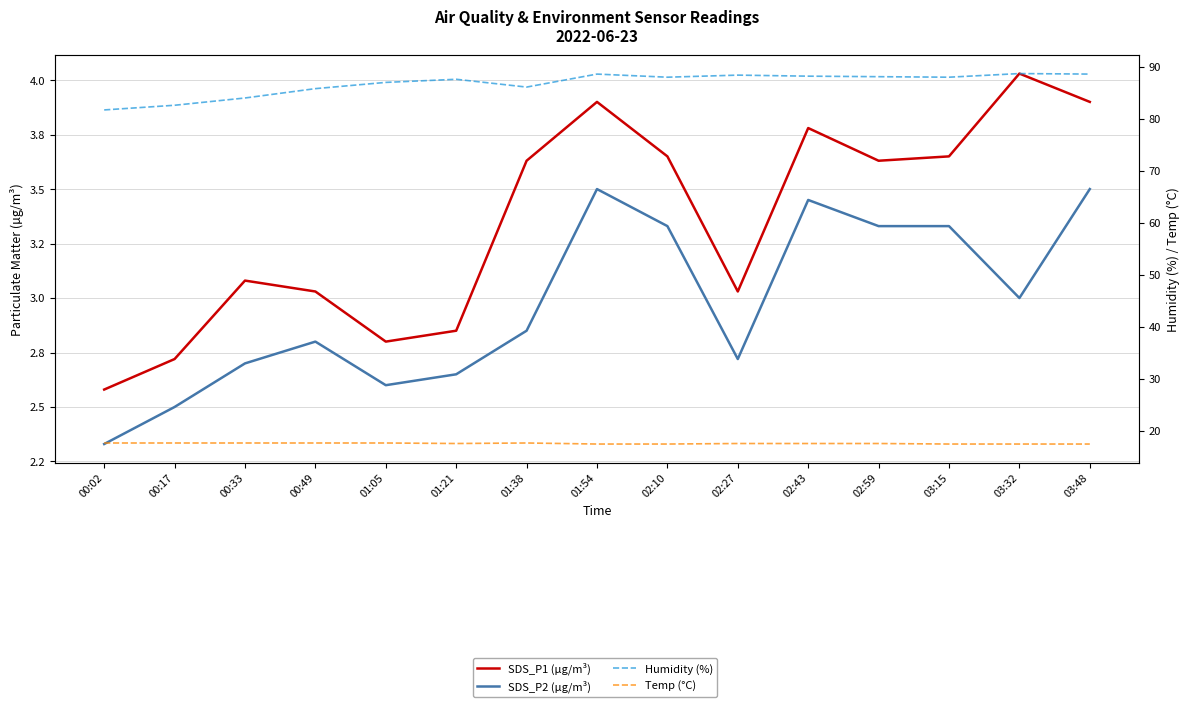

True or false: Humidity (%) and SDS_P2 (µg/m³) intersect in this chart.

False